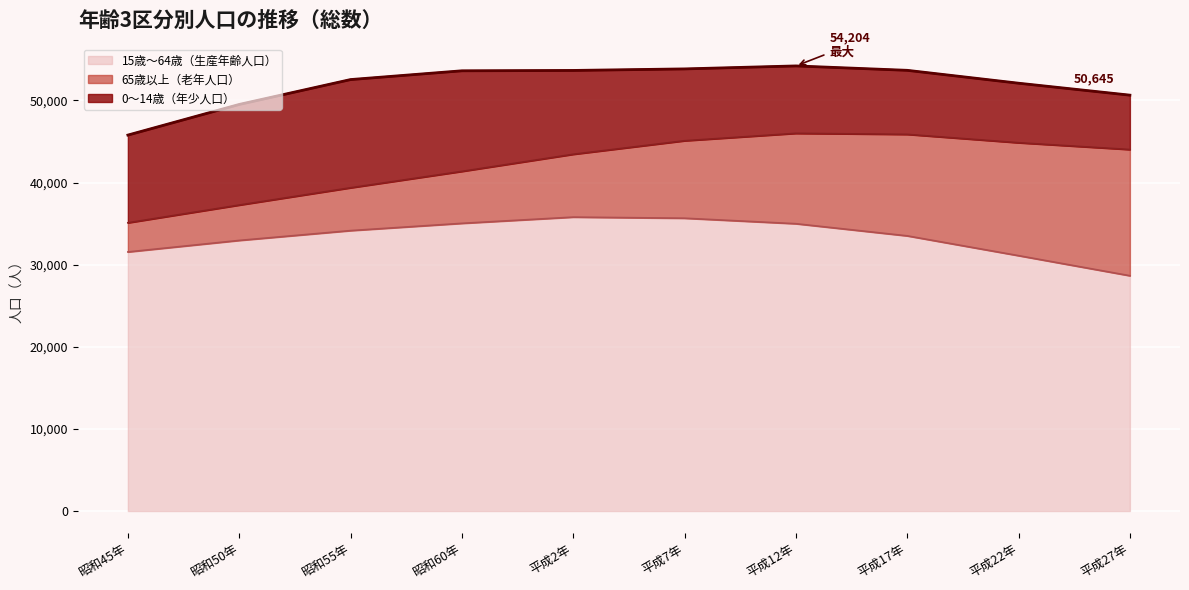

Is the value of 0～14歳（年少人口） at 平成27年 greater than the value of 65歳以上（老年人口） at 平成12年?

No